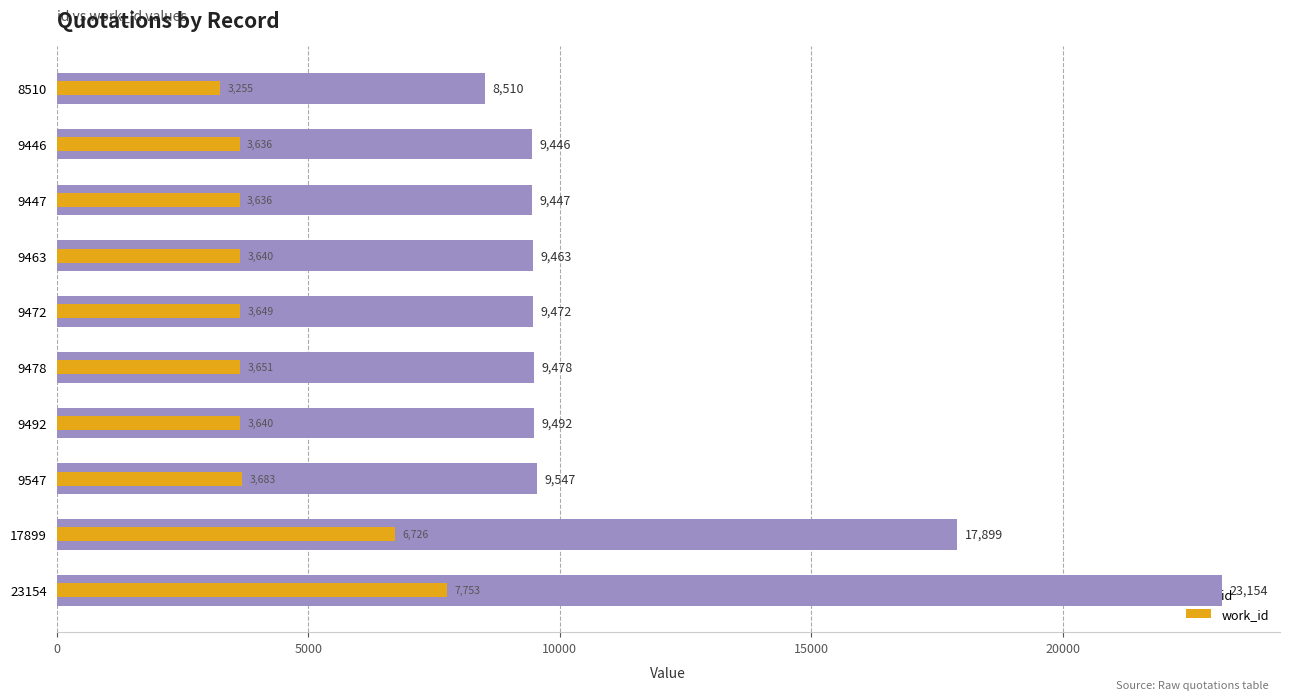

What is the average value of the work_id series?

4327